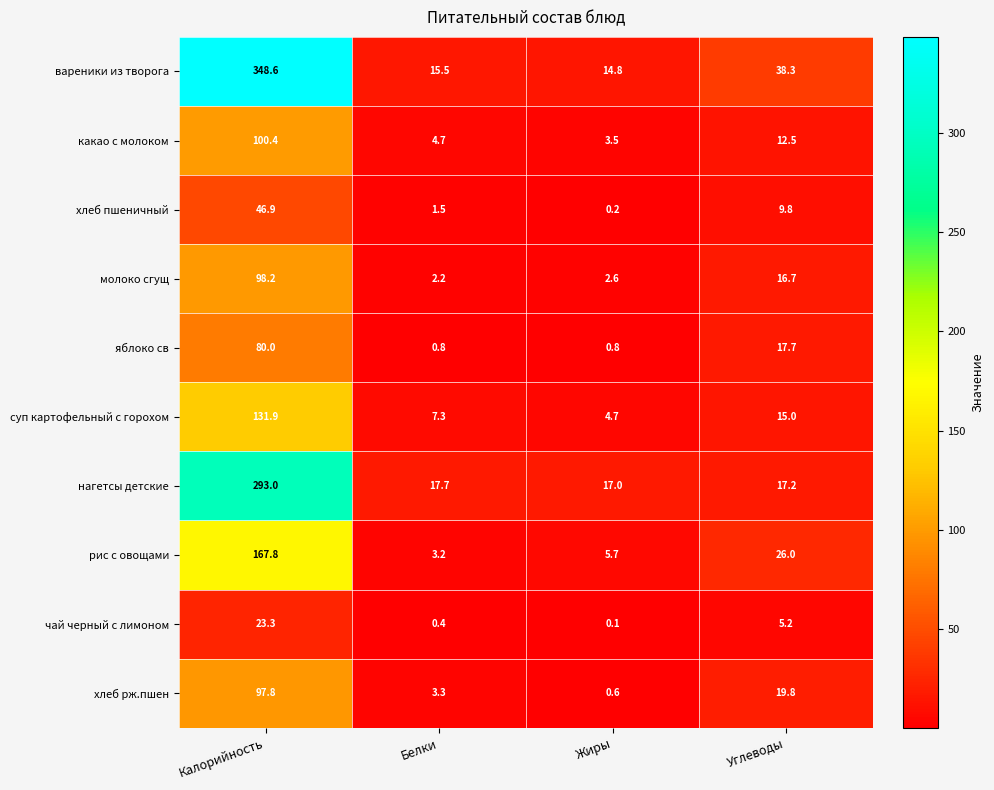

What is the difference between the maximum and minimum values in the суп картофельный с горохом series?

127.2